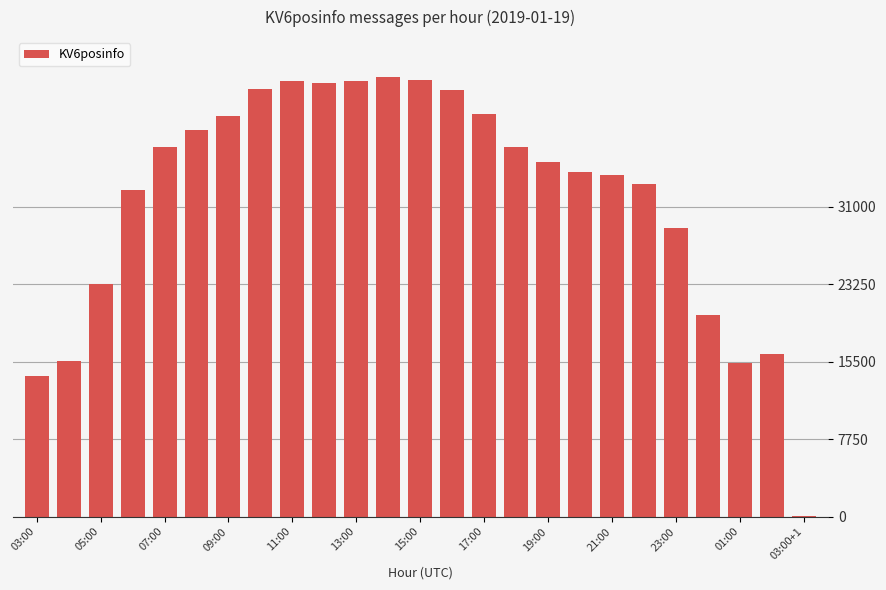

What is the maximum value shown in the chart?

43983